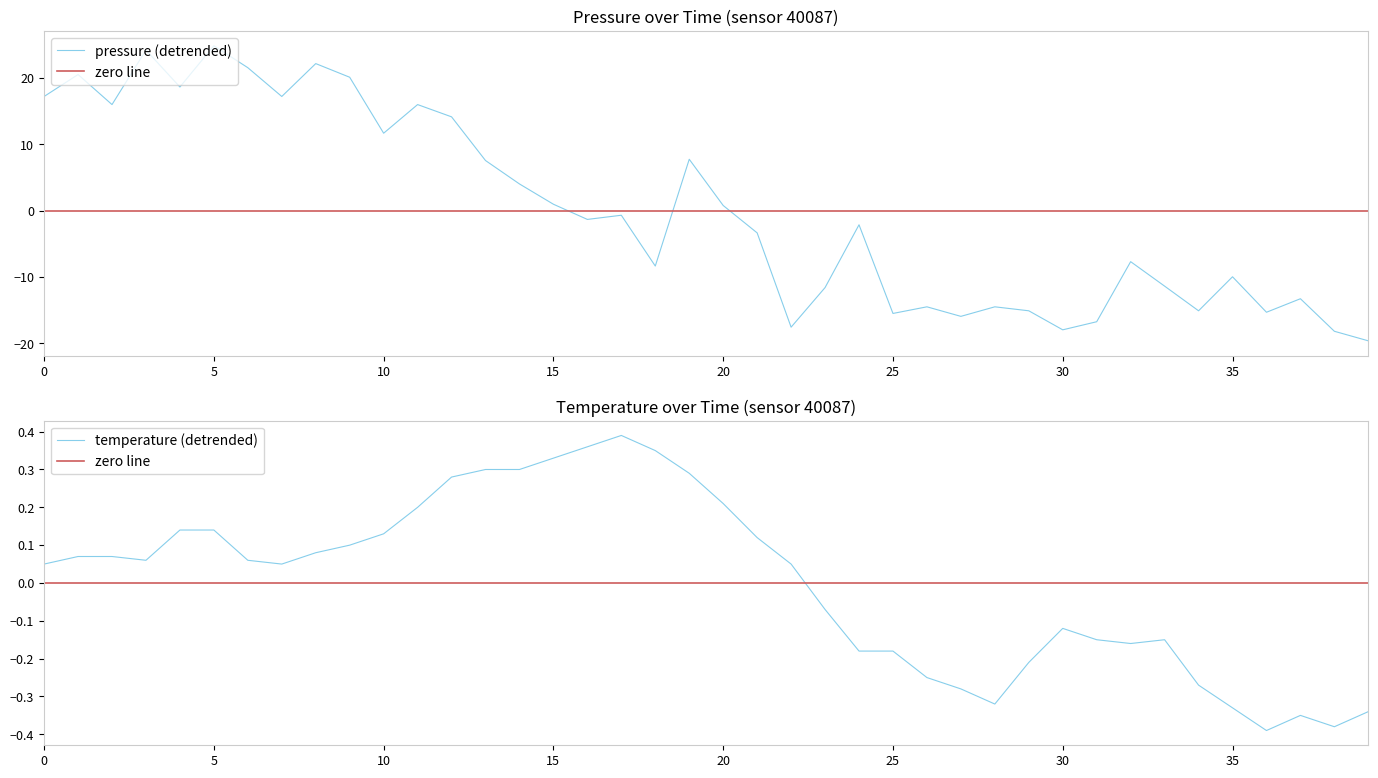

After their last crossing, which series has the higher values: pressure or temperature?

temperature